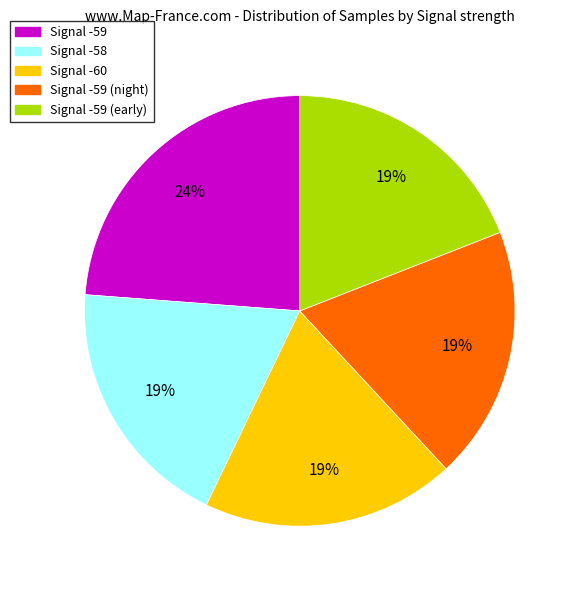

What is the ratio of the value at Signal -58 to the value at Signal -59 (early)?

1.0